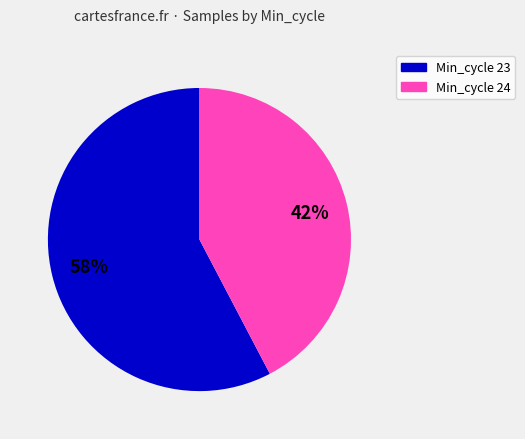

To the nearest percent, what is the average slice percentage?

50%